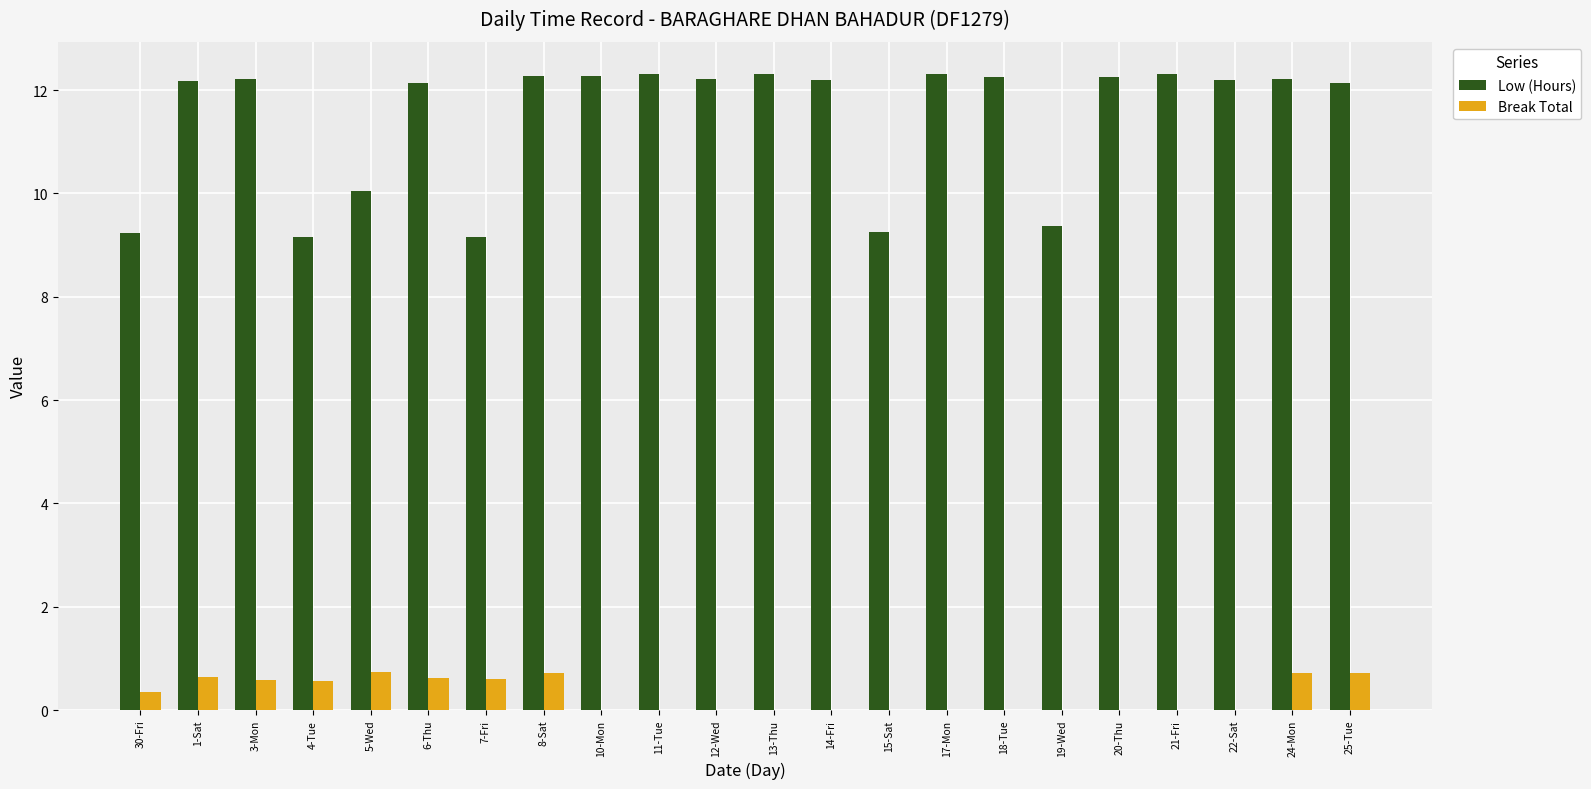

What is the spread (max minus min) of values at 5-Wed?

9.3